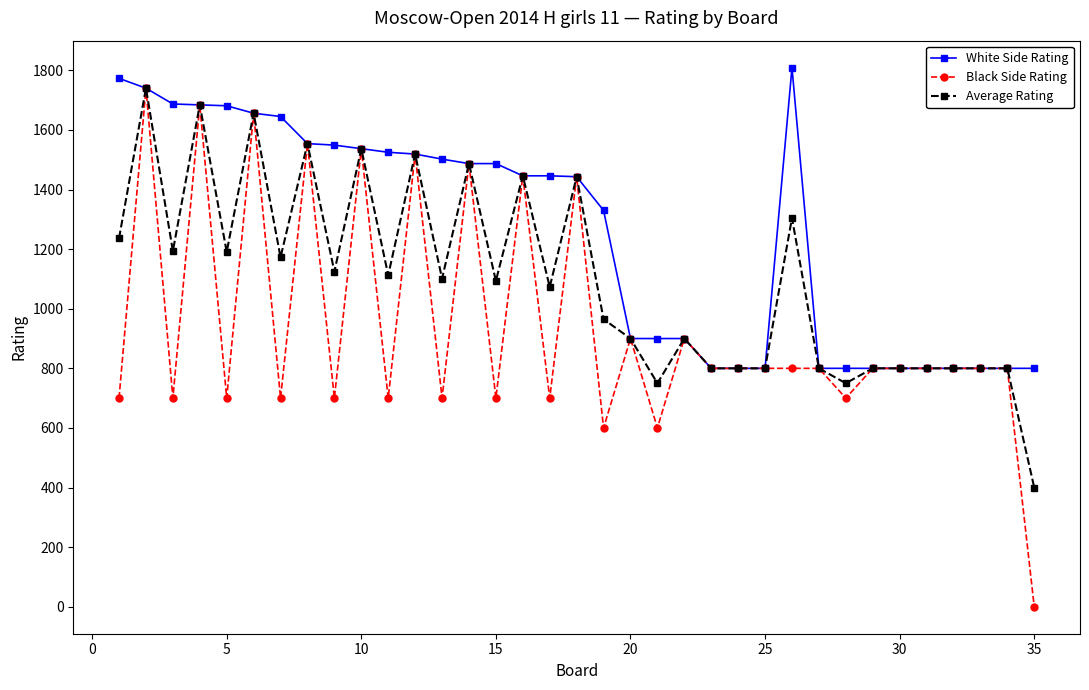

What is the value of the Black Side Rating point at the 2nd from the left?

1740.0